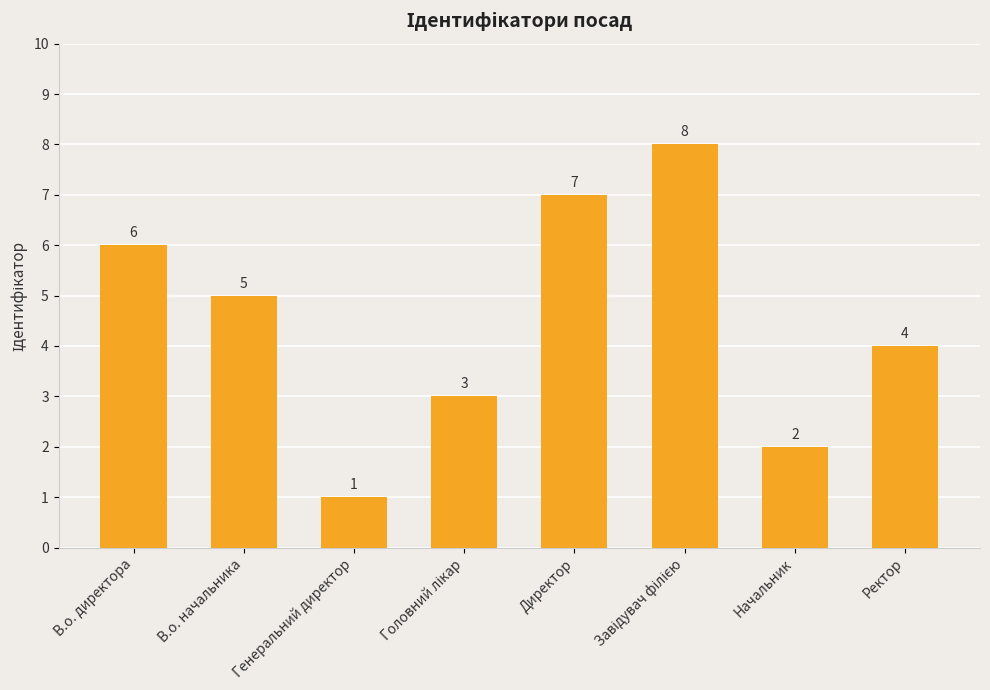

What is the label of the 8th bar from the left?

Ректор